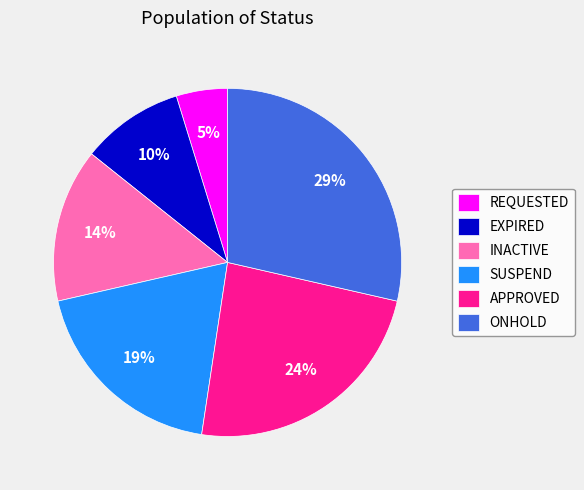

True or false: REQUESTED accounts for 5% of the total.

True